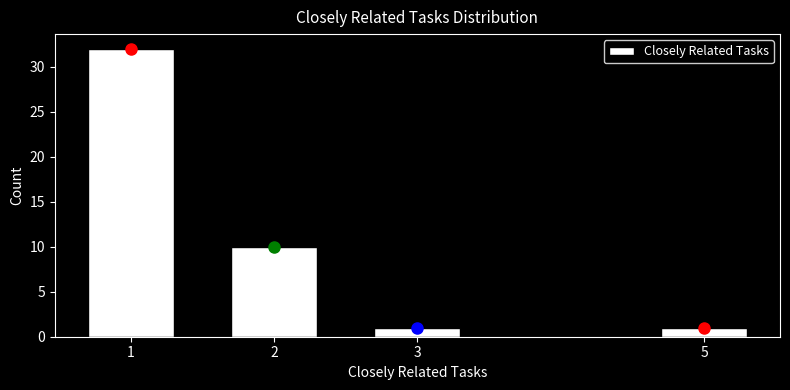

Reading left to right, extract all data points from this chart.

1=32	2=10	3=1	5=1